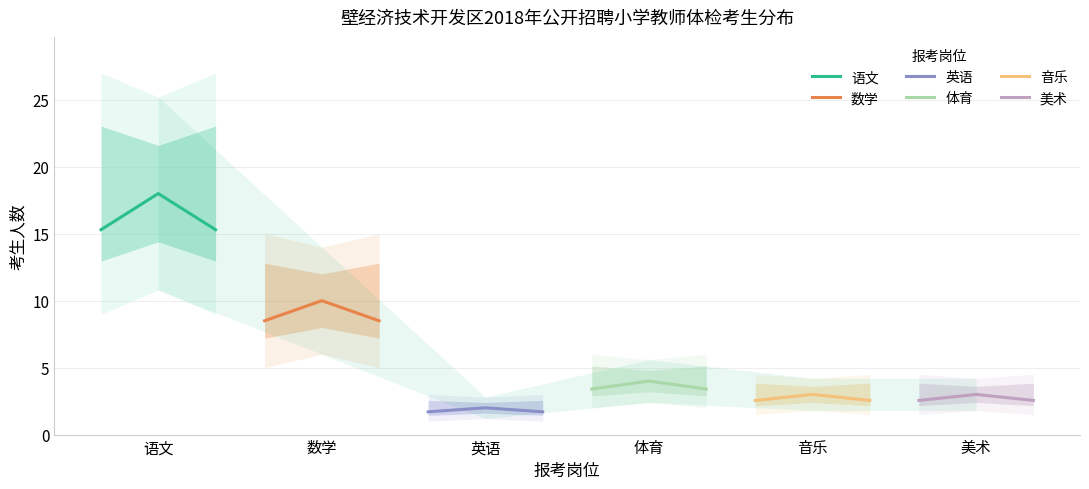

What is the highest value of the 语文 series?

18.0